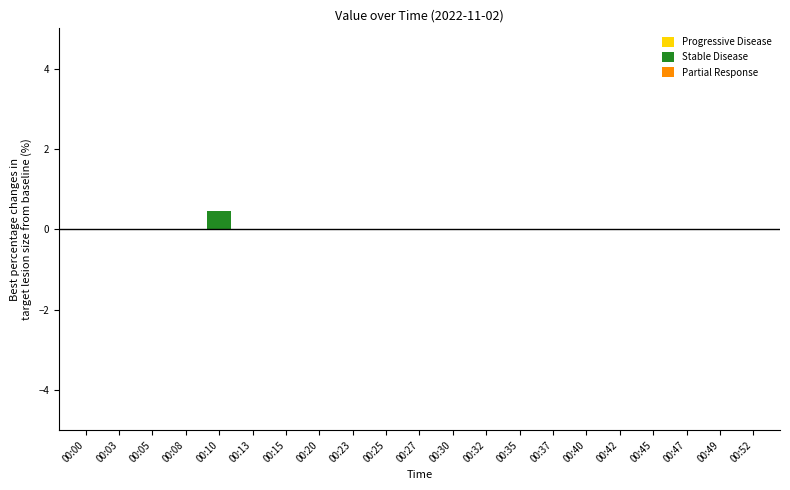

Reading right to left, what are all the values shown in this chart?

00:52=0.0	00:49=0.0	00:47=0.0	00:45=0.0	00:42=0.0	00:40=0.0	00:37=0.0	00:35=0.0	00:32=0.0	00:30=0.0	00:27=0.0	00:25=0.0	00:23=0.0	00:20=0.0	00:15=0.0	00:13=0.0	00:10=0.5	00:08=0.0	00:05=0.0	00:03=0.0	00:00=0.0